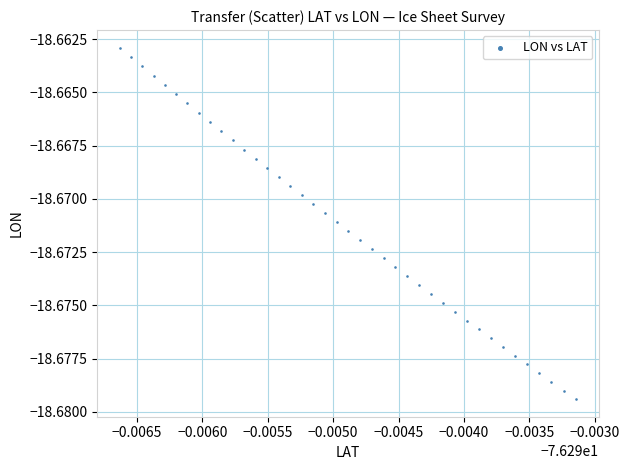

How many points are shown in the scatter plot?

40